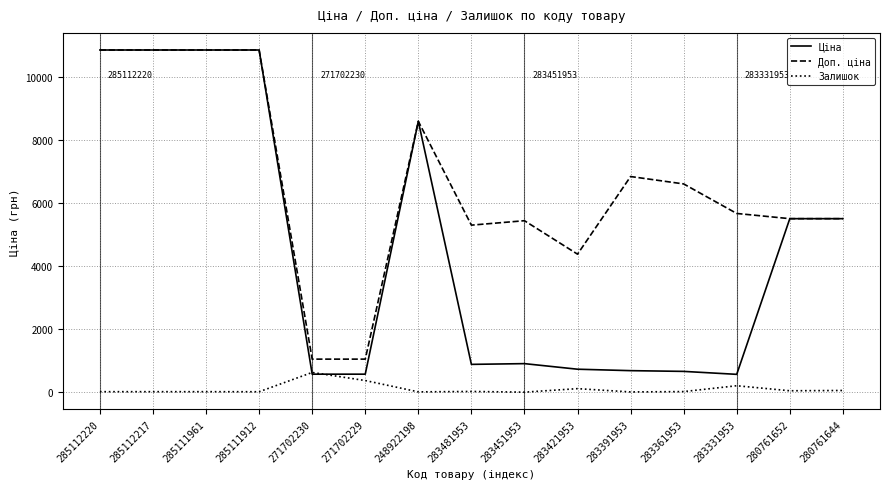

Which series has the largest total across all categories?

Доп. ціна